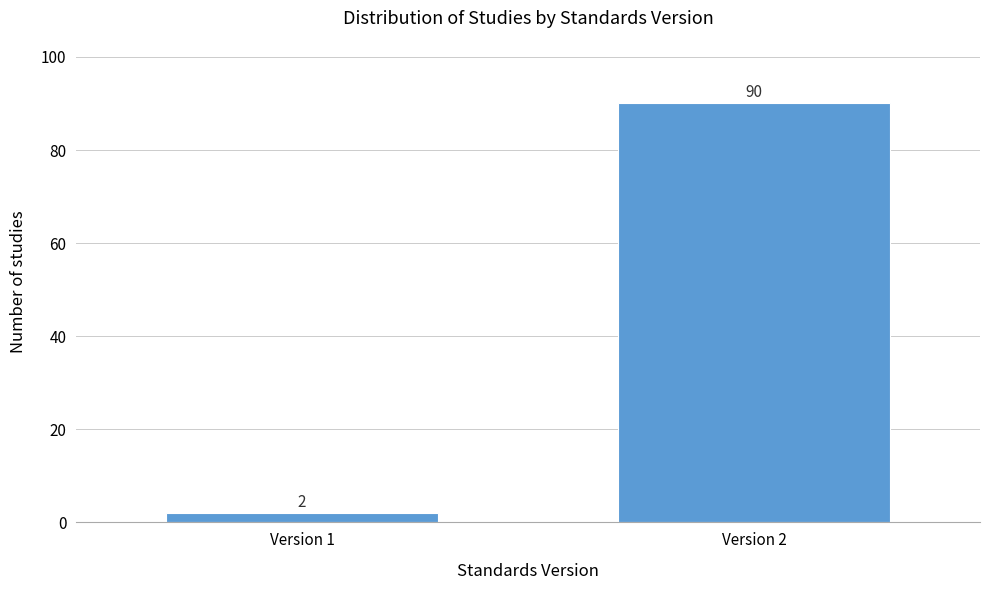

Reading right to left, list all the values displayed in this chart.

Version 2=90	Version 1=2